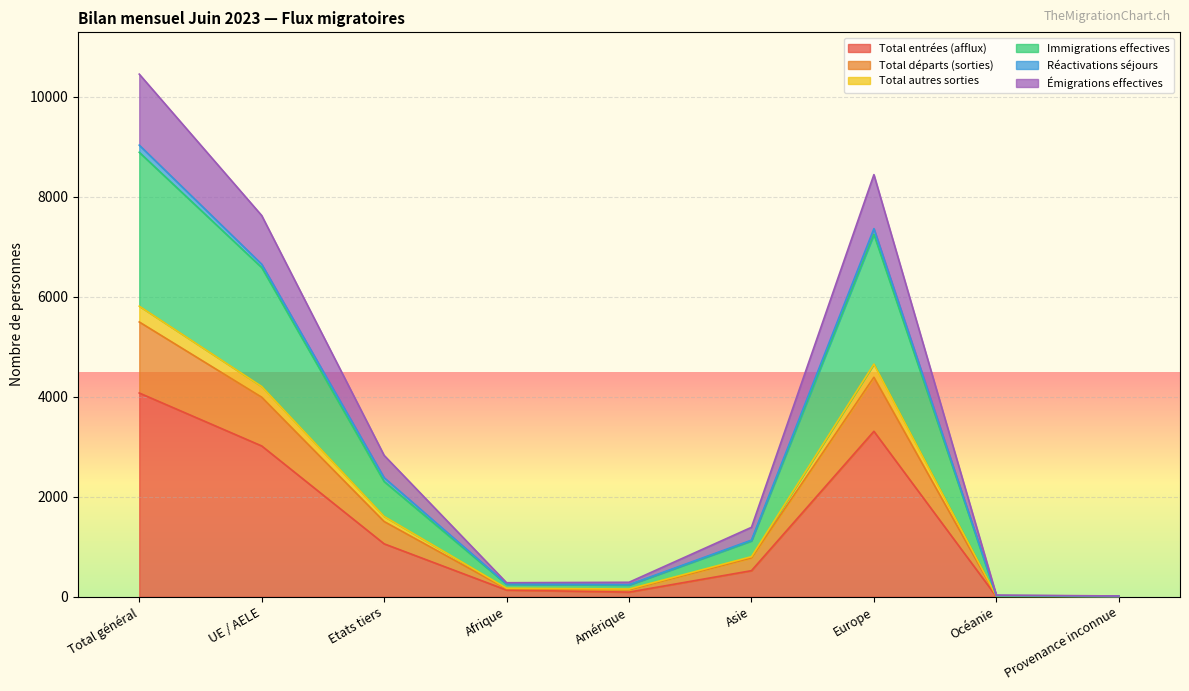

What is the label of the 9th point from the right?

Total général